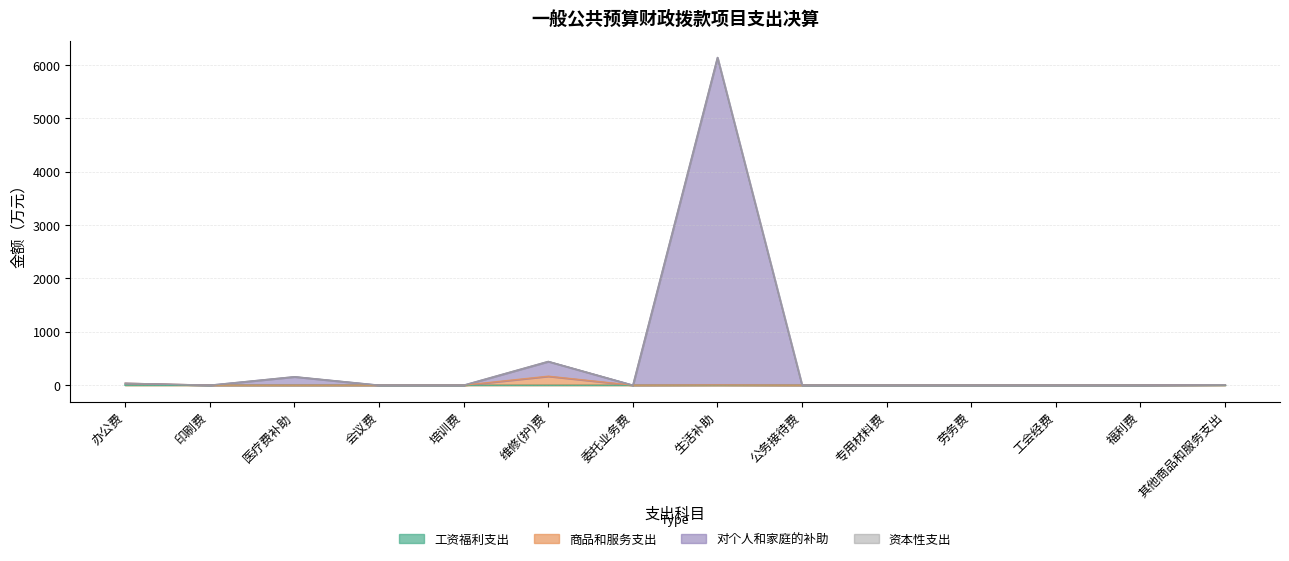

What is the label of the 10th point from the right?

培训费